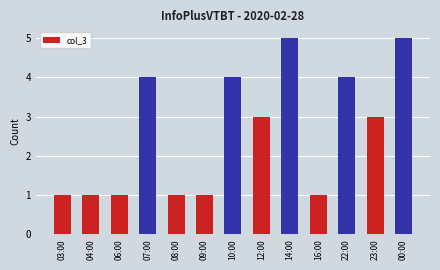

Where does the data first go above 3?

07:00